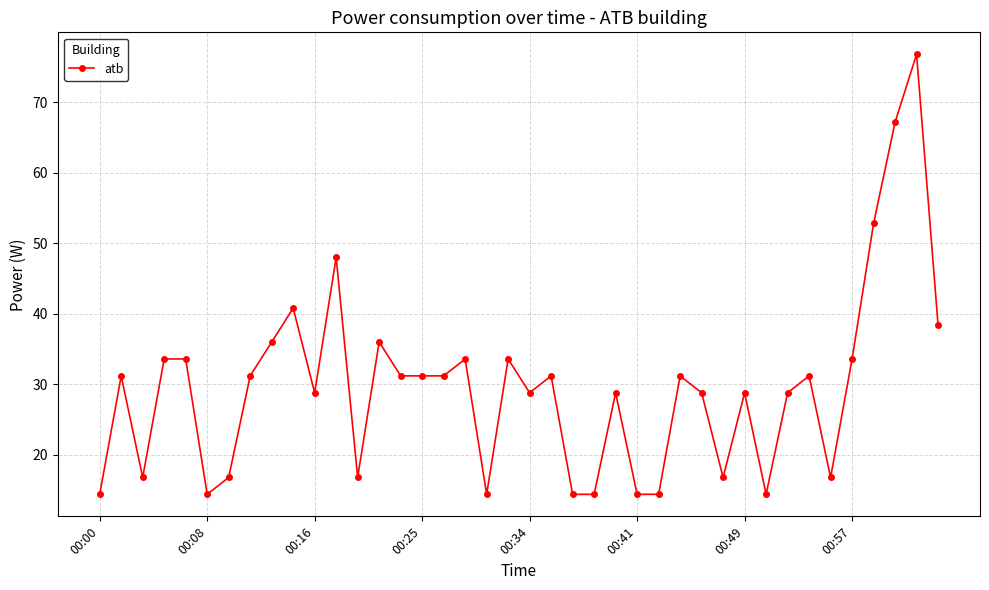

What is the sum of all values?

1185.6